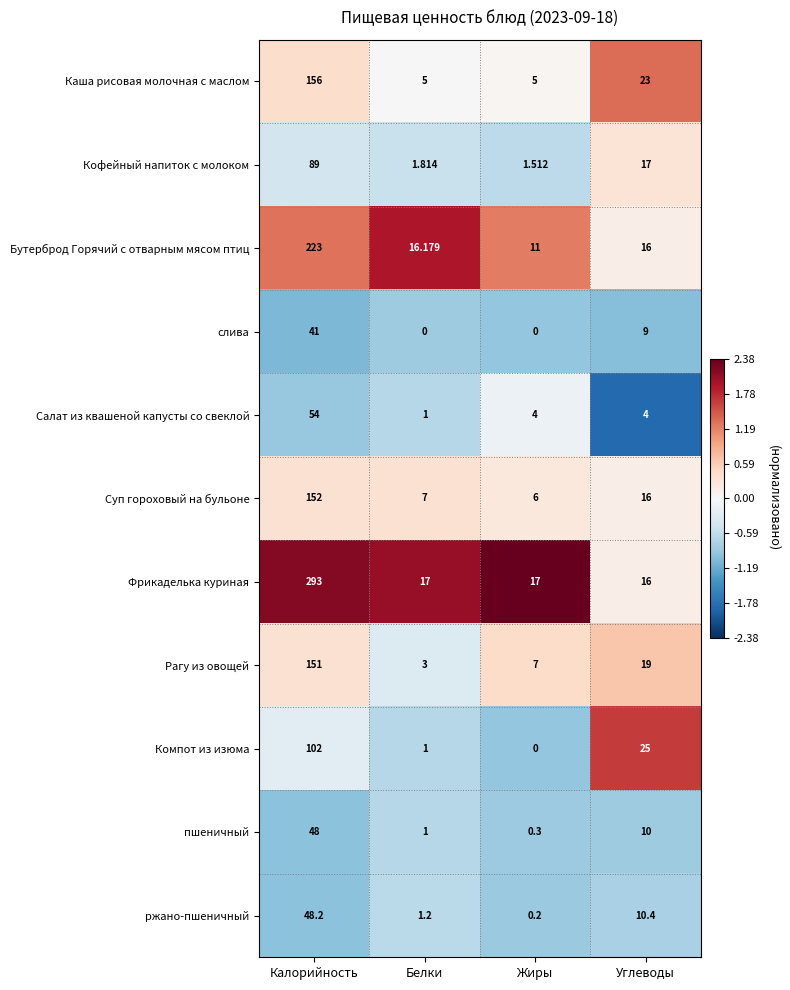

Which category has the highest value in the слива series?

Калорийность